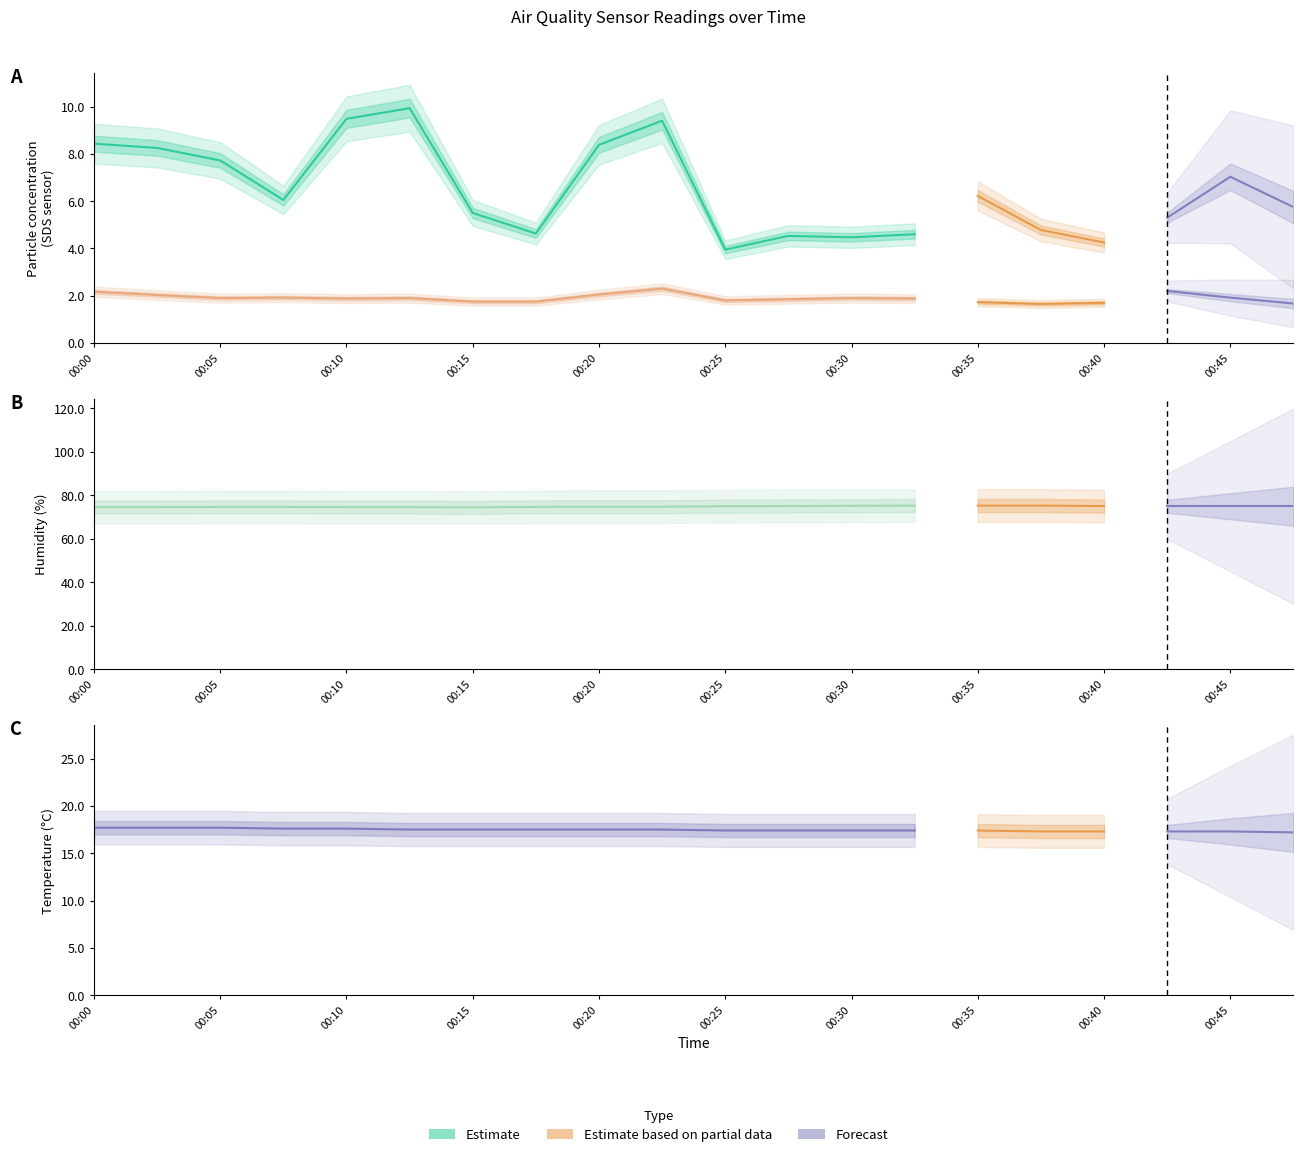

What is the total value across all series at 00:07?

100.2